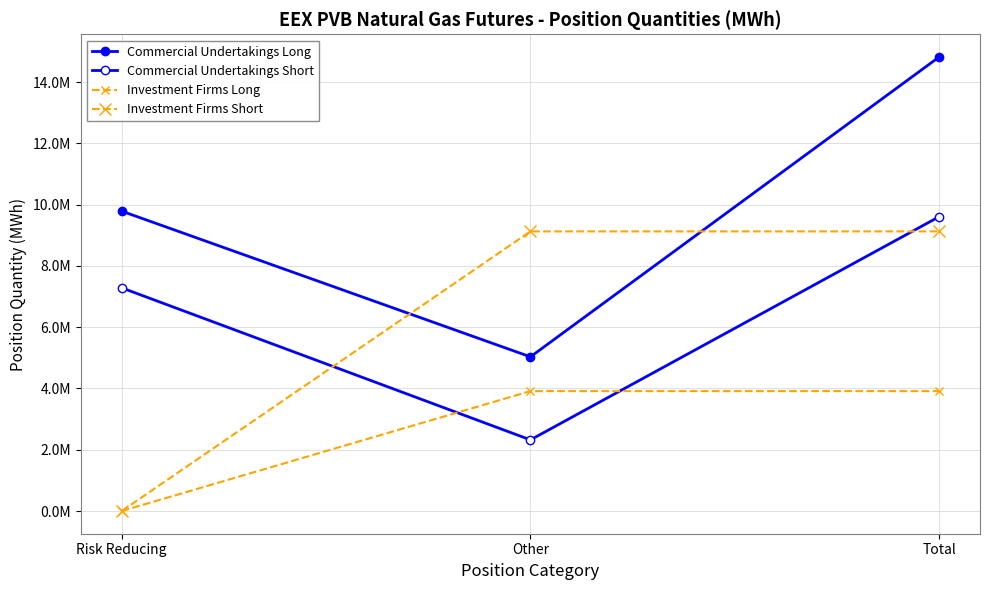

Is it true that Commercial Undertakings Long equals 9786880 at Risk Reducing?

True